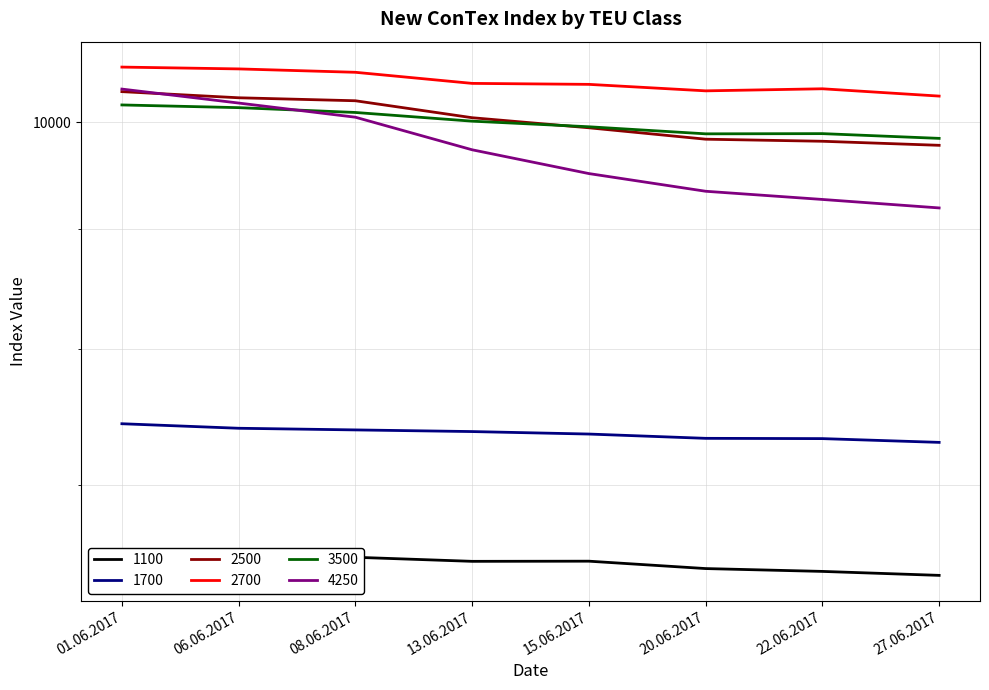

What is the greatest value displayed?

10556